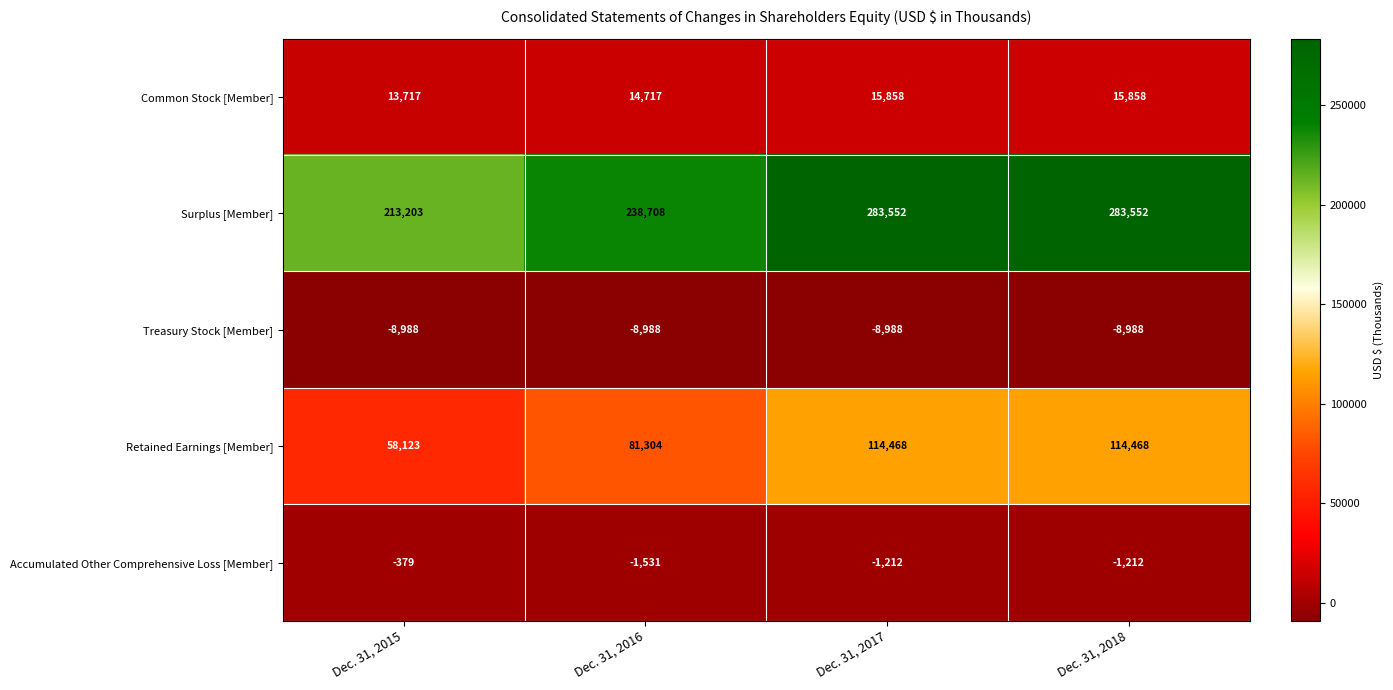

What is the lowest value of the Common Stock [Member] series?

13717